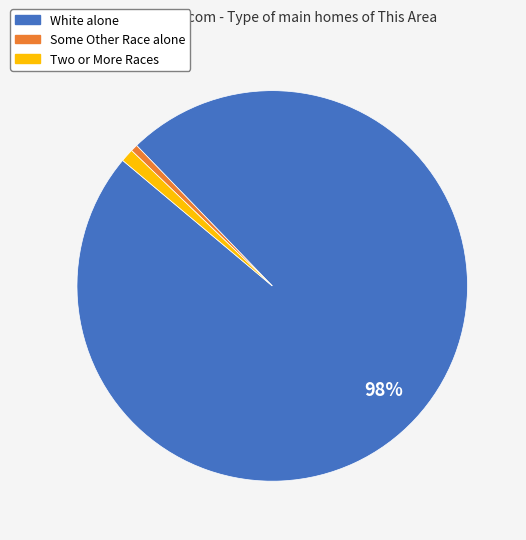

To the nearest percent, what portion does White alone represent?

98%